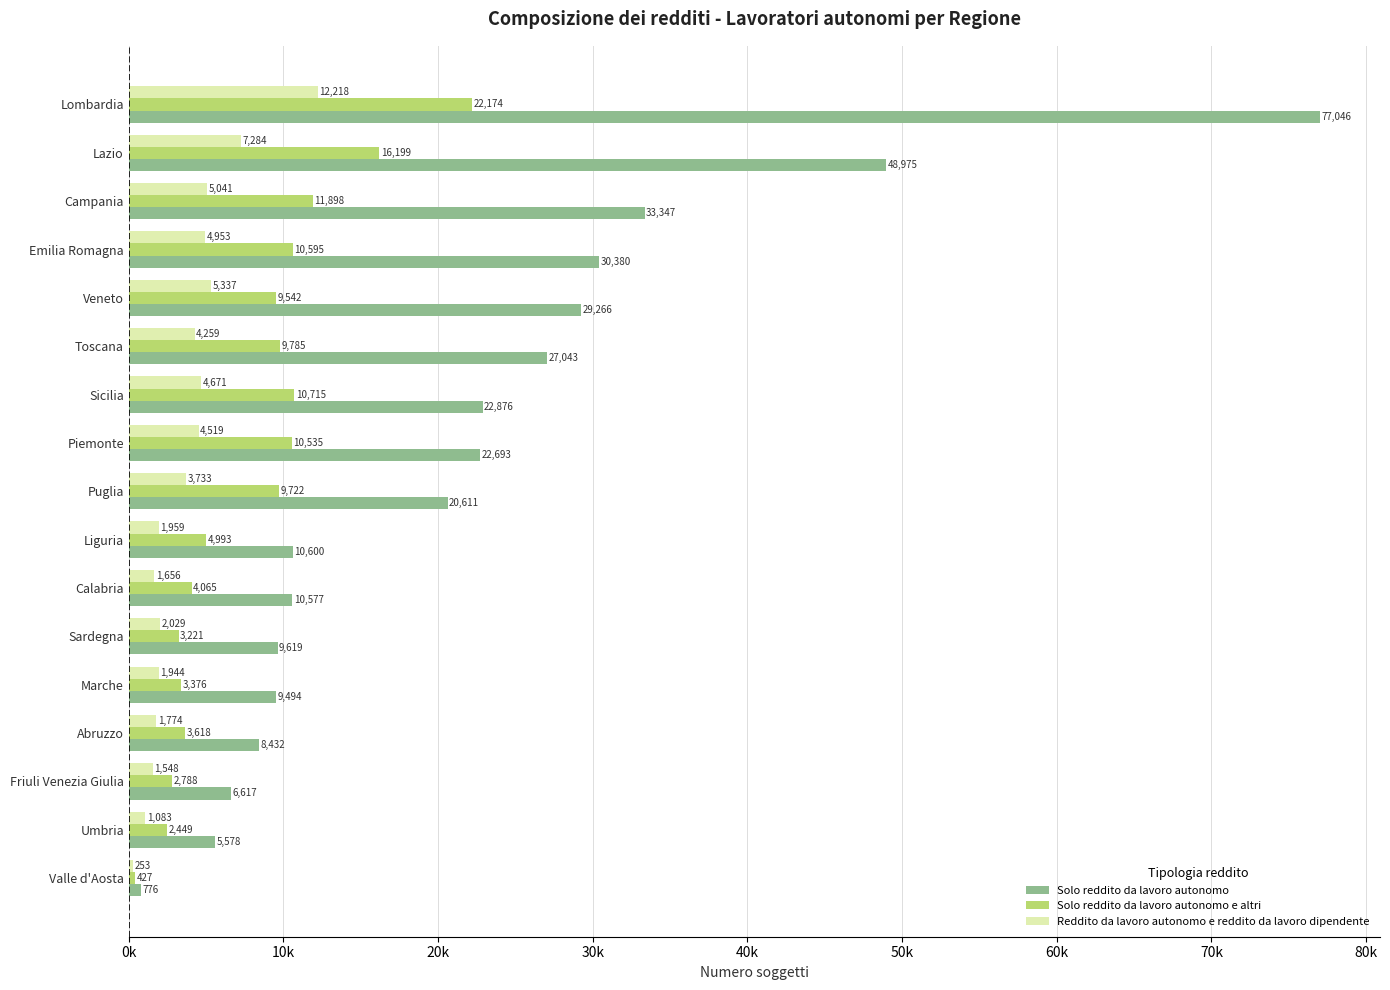

What are all the series names shown in the legend?

Solo reddito da lavoro autonomo, Solo reddito da lavoro autonomo e altri, Reddito da lavoro autonomo e reddito da lavoro dipendente